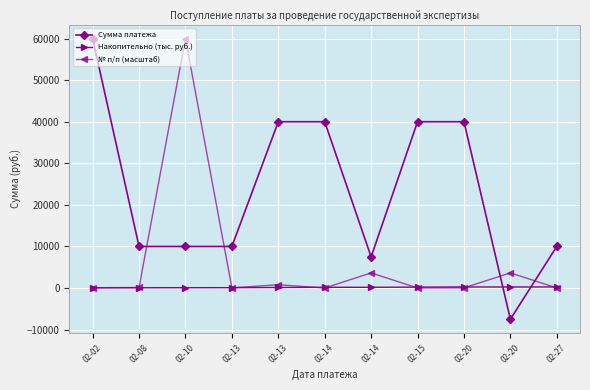

Reading right to left, transcribe all the data shown in this chart.

Сумма платежа: 10000.0	-7500.0	40000.0	40000.0	7500.0	40000.0	40000.0	10000.0	10000.0	10000.0	60000.0
Накопительно (тыс. руб.): 260.0	250.0	257.5	217.5	177.5	170.0	130.0	90.0	80.0	70.0	60.0
№ п/п (масштаб): 27.1	3636.0	42.3	14.4	3636.0	5.6	793.1	43.9	60000.0	130.5	60.9